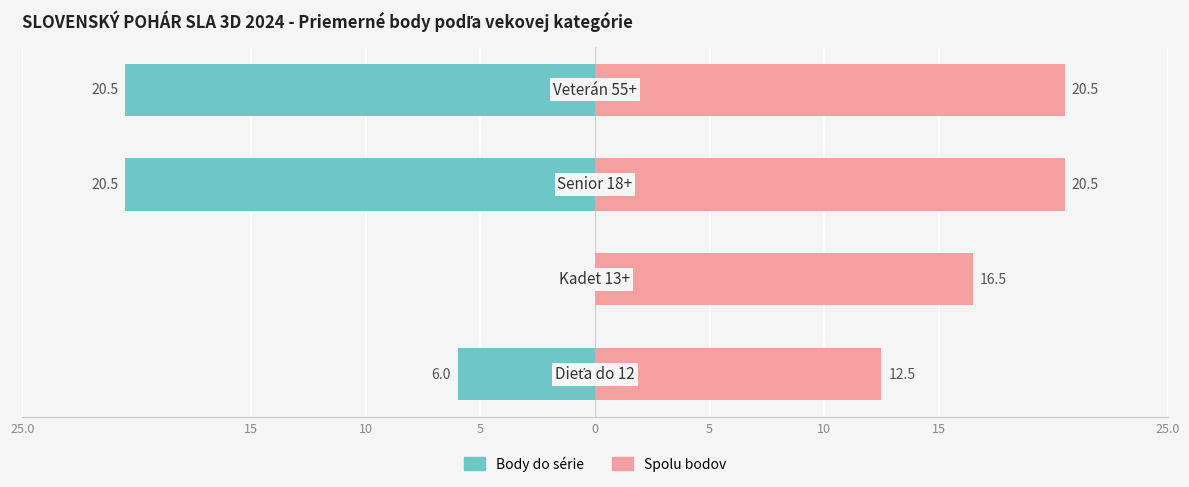

The Body do série series shows 0.0 at 15. True or false?

True